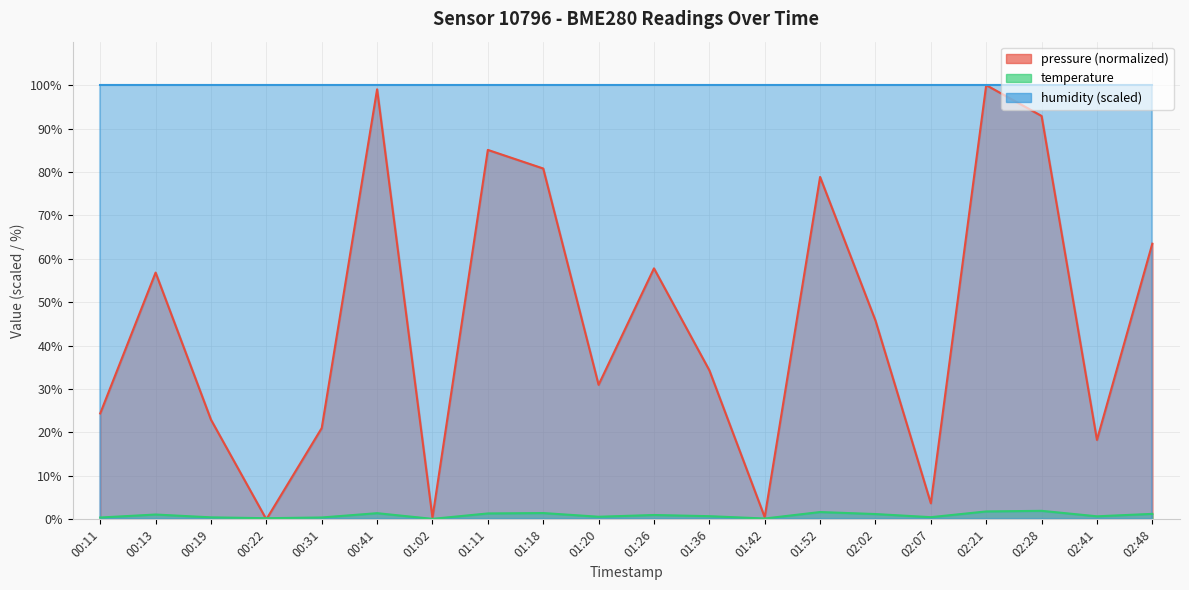

What is the difference between the maximum and minimum values in the temperature series?

1.8